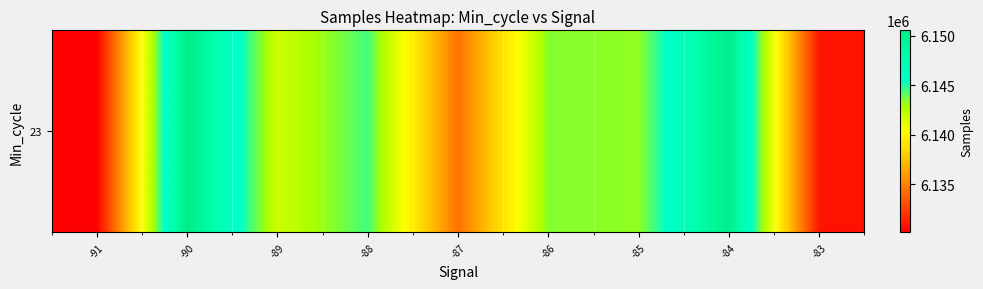

At which category does the chart reach its peak across all series?

-90